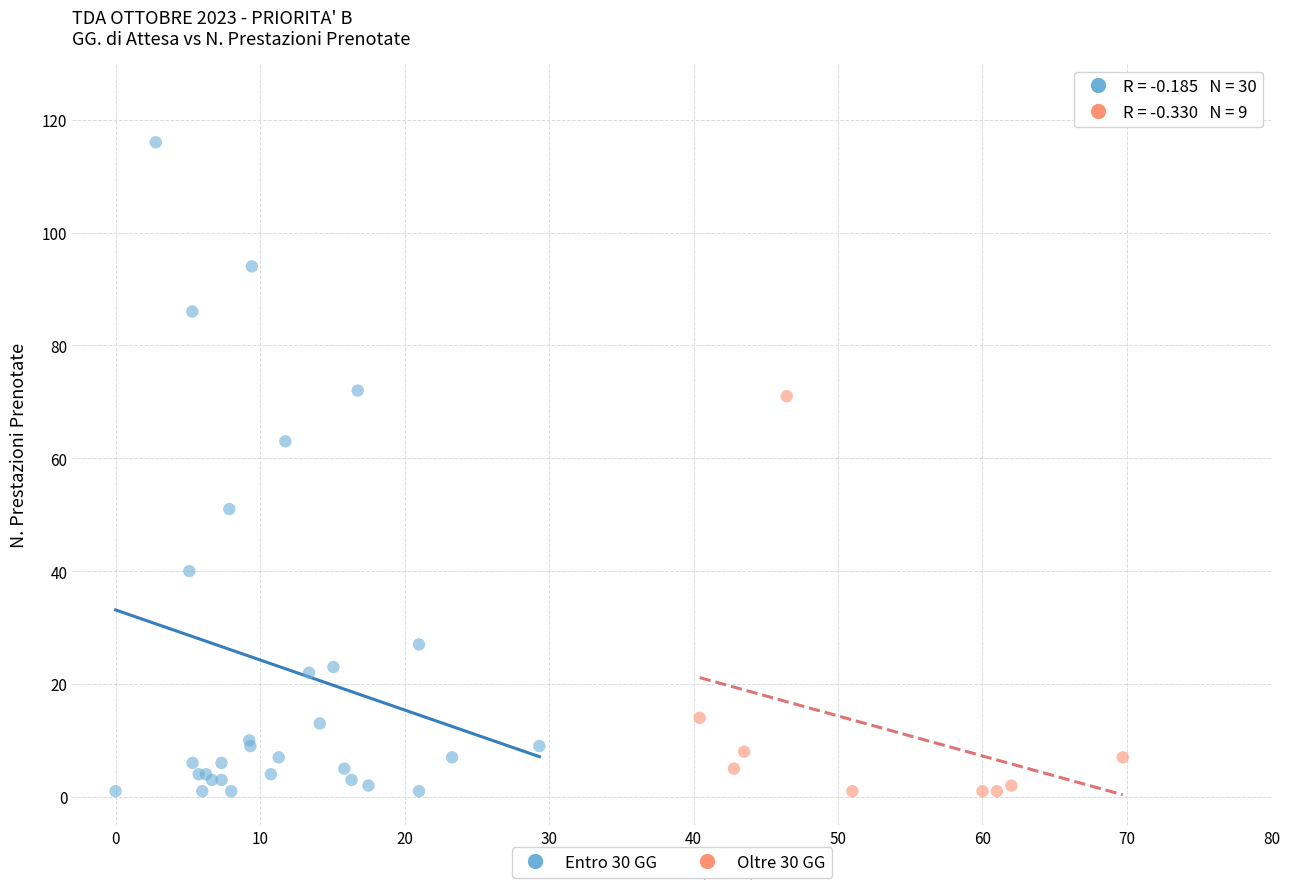

Which series contains the highest Y value?

Entro 30 GG